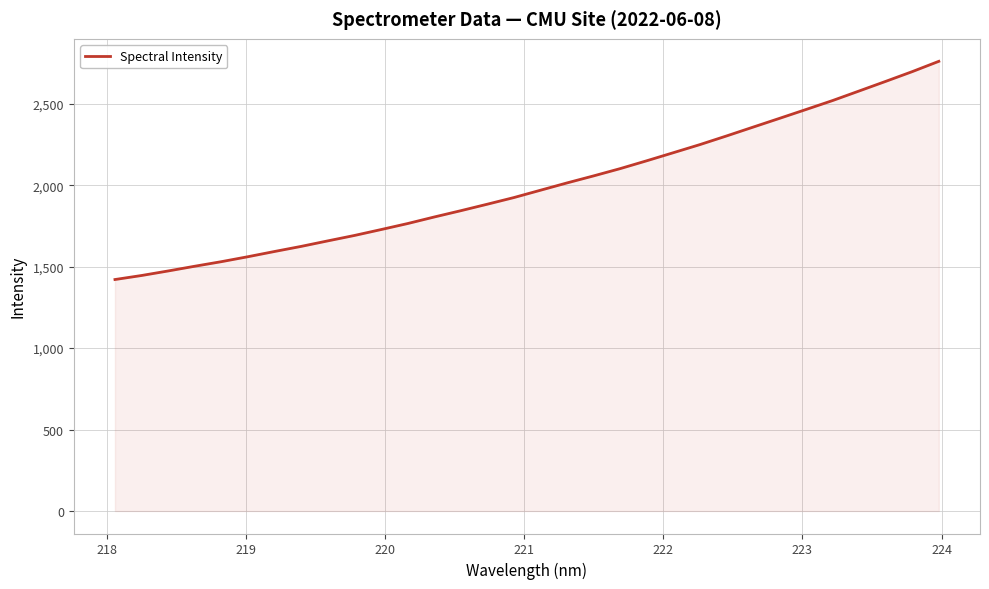

What is the difference between the maximum and minimum values?

1339.3